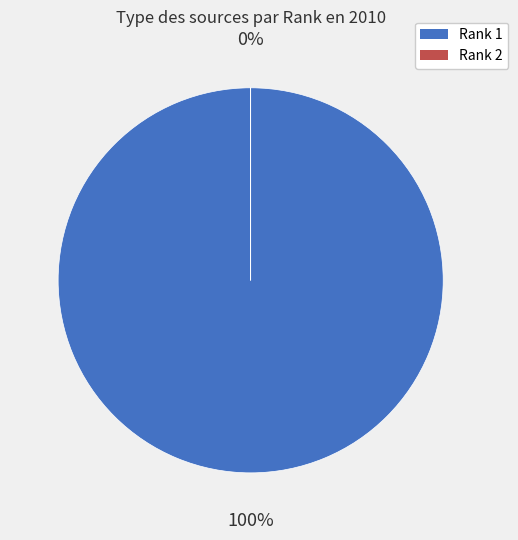

Does 2 account for over 50% of the chart?

No